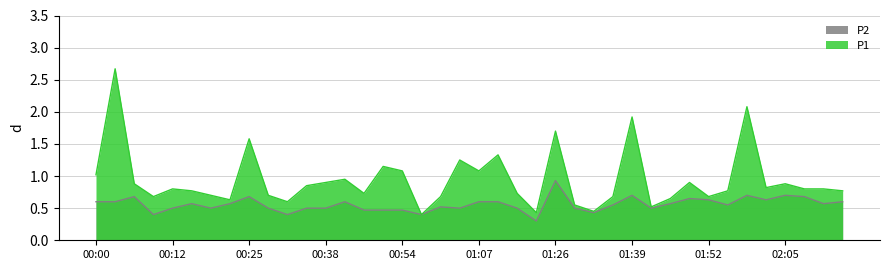

What is the difference between the P1 values at 00:00 and 00:51?

0.1